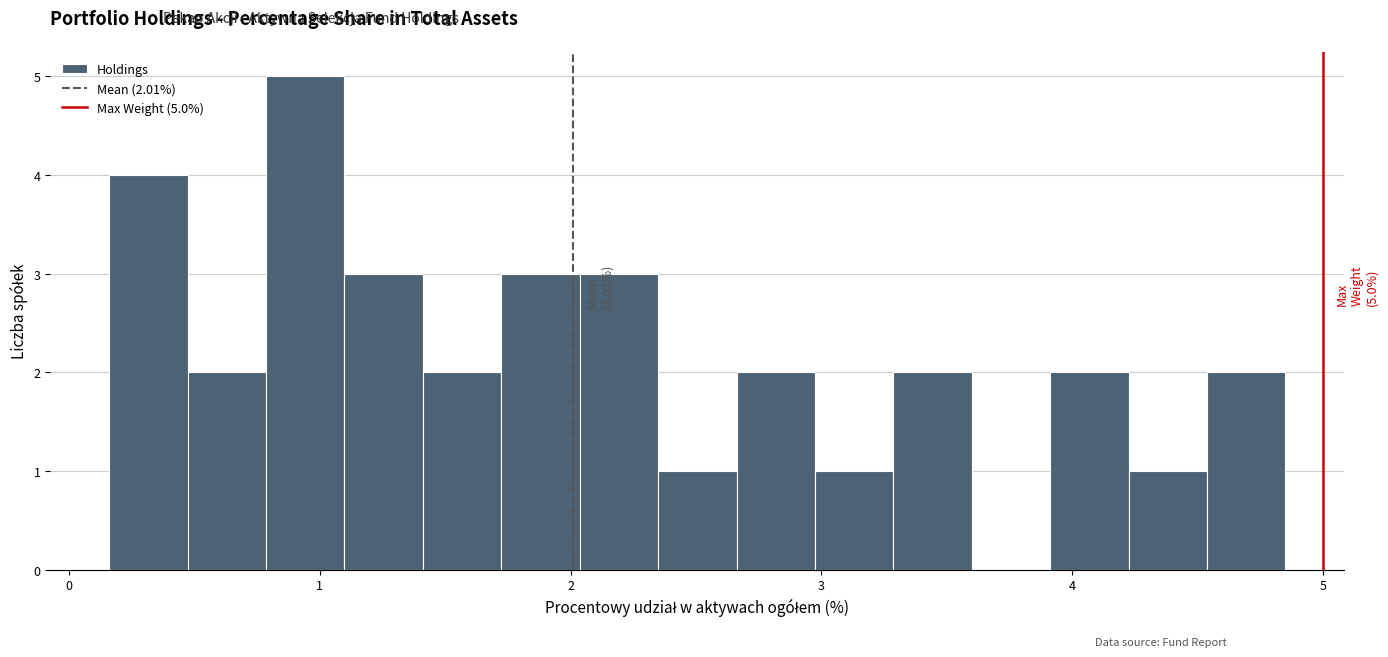

Around what value on the x-axis is the tallest bar? Give the approximate position of its centre, as read against the axis.

0.9